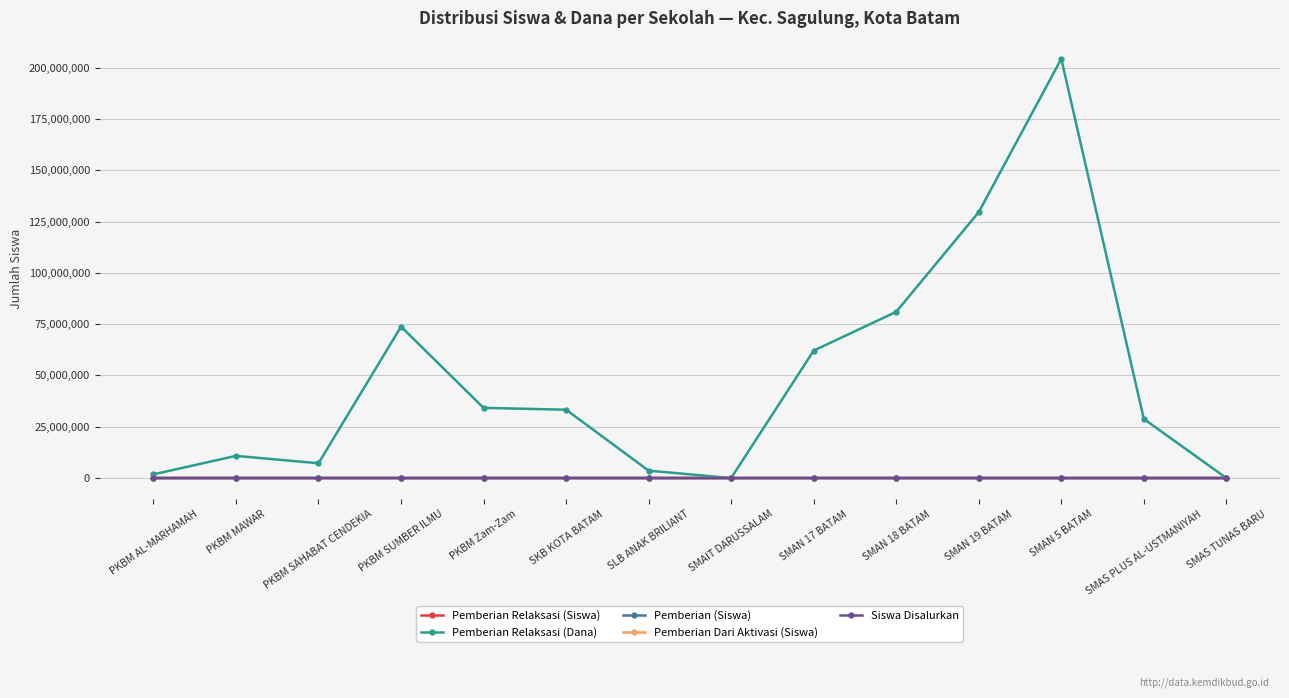

How many lines are shown in the chart?

5